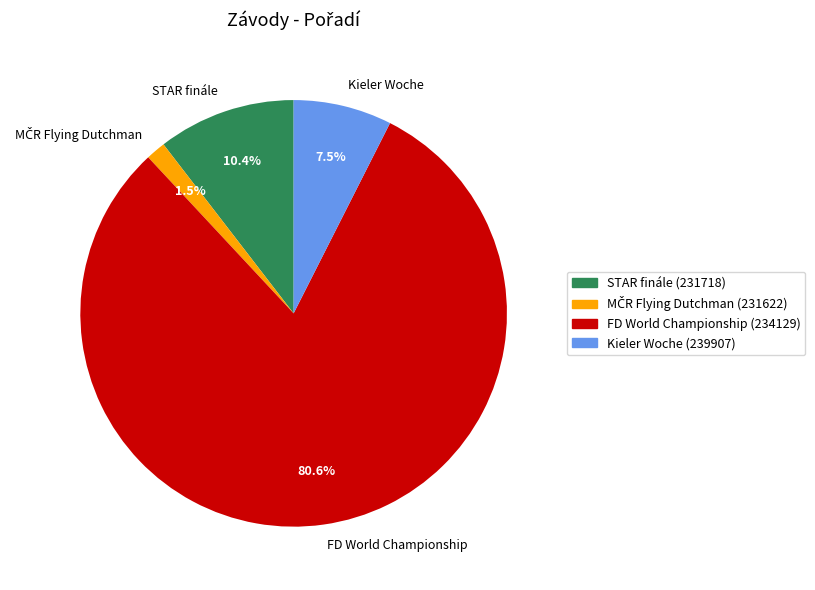

Combined, do FD World Championship and STAR finále account for over 50%?

Yes